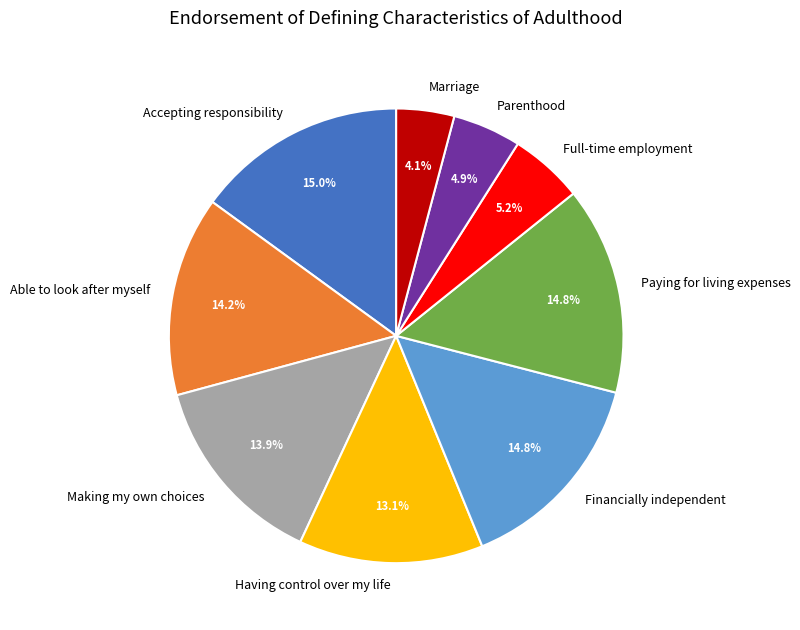

The Financially independent slice represents 7% of the pie. True or false?

False